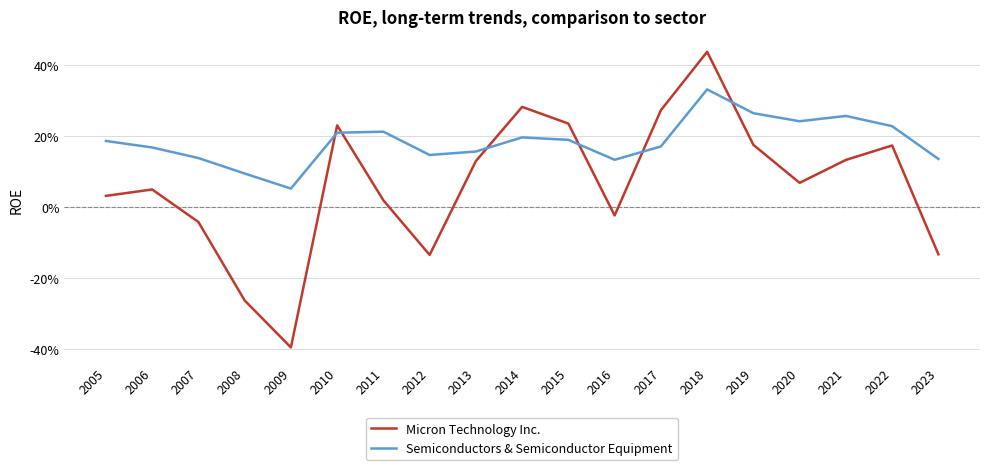

List the series in order of their overall mean, lowest first.

Micron Technology Inc., Semiconductors & Semiconductor Equipment